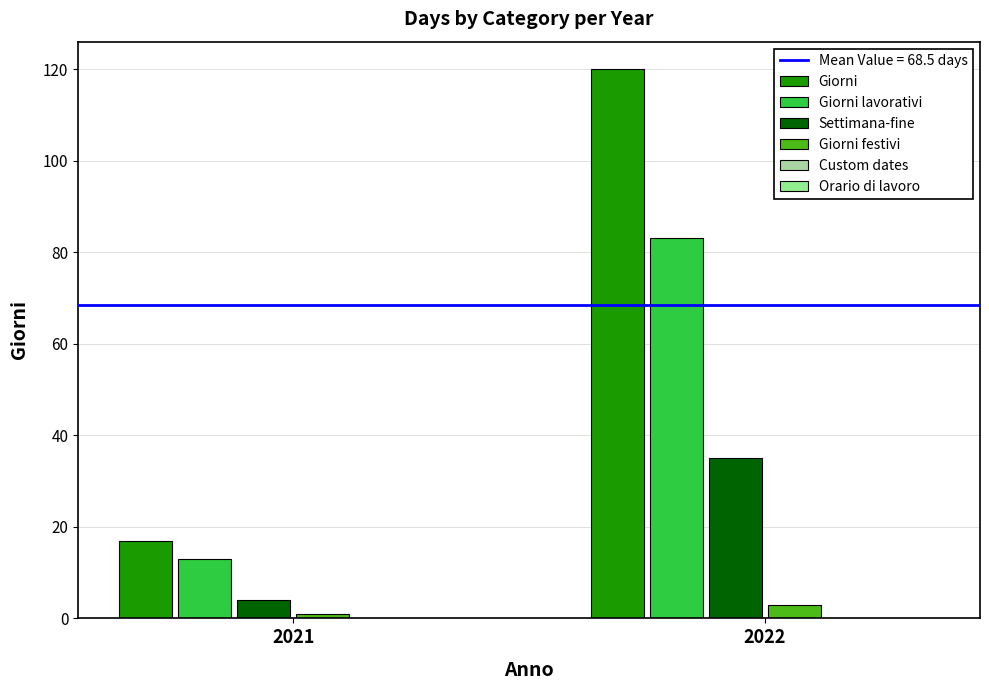

How many data points does each series have?

2